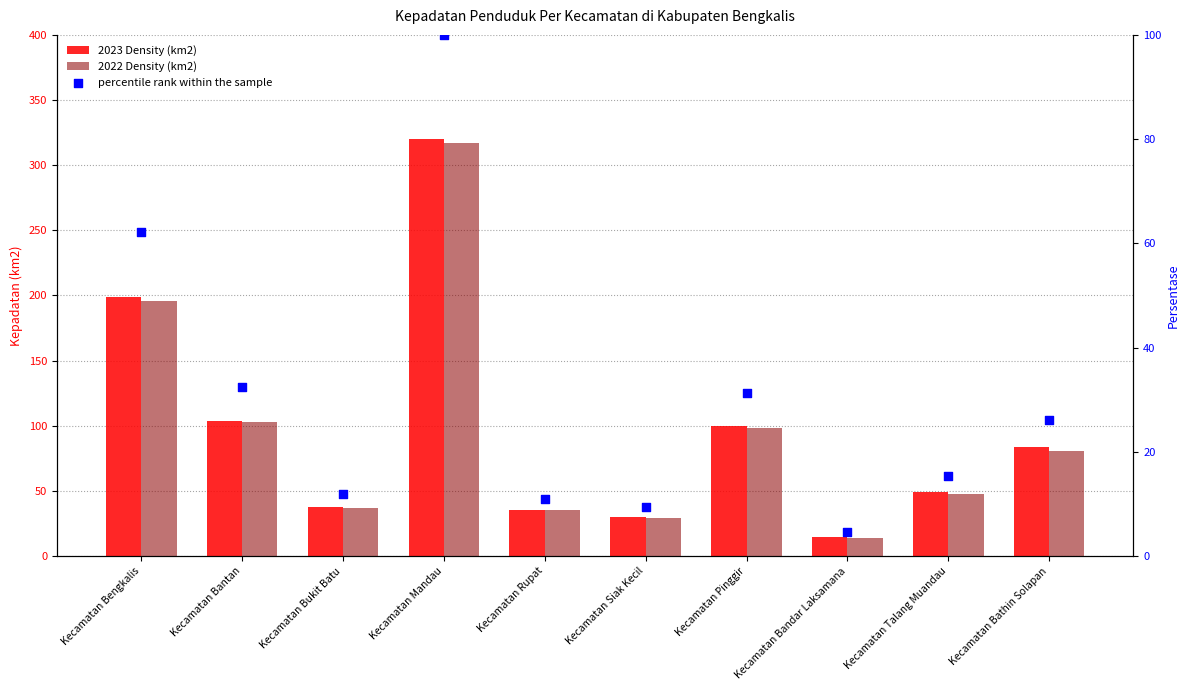

At which category is the sum across all series the highest?

Kecamatan Mandau